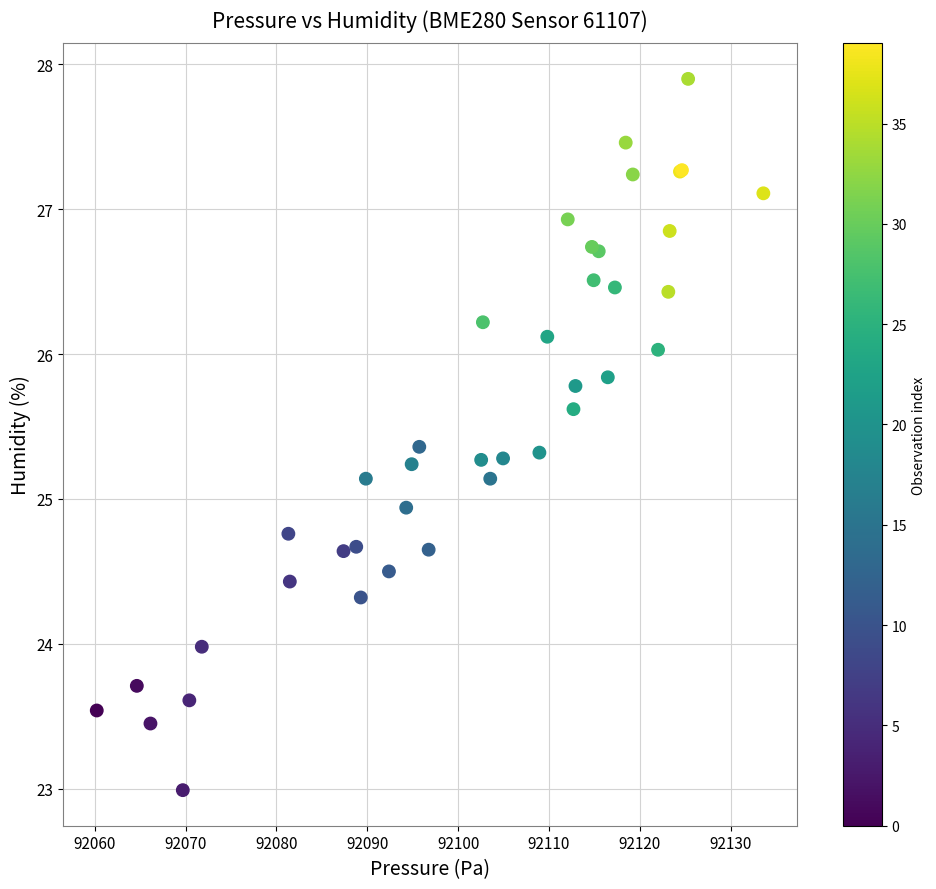

What Y value in the scatter plot is closest to 25?

24.9